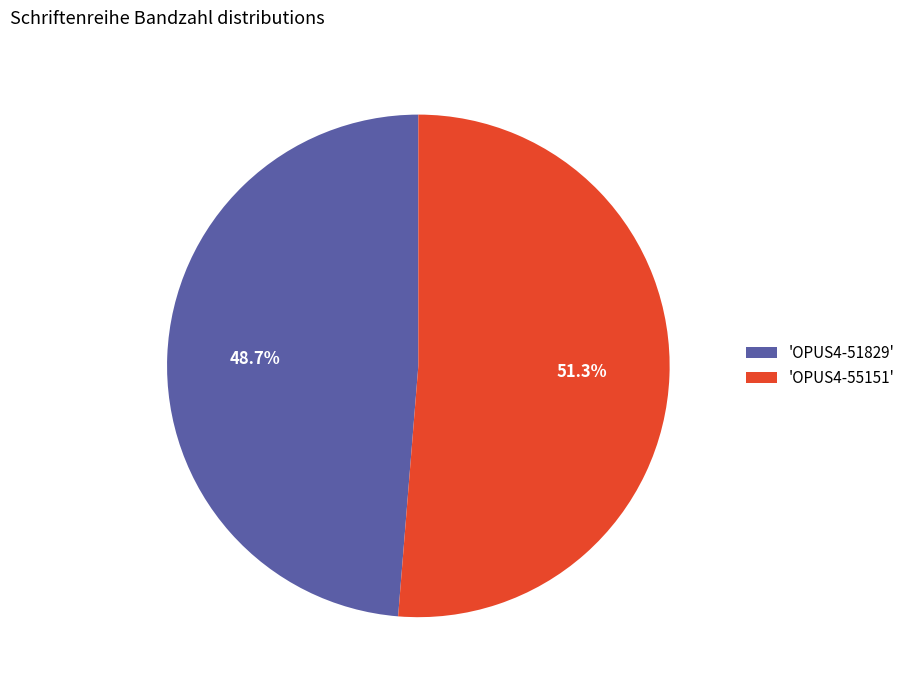

Is the sum of 'OPUS4-55151' and 'OPUS4-51829' greater than half?

Yes